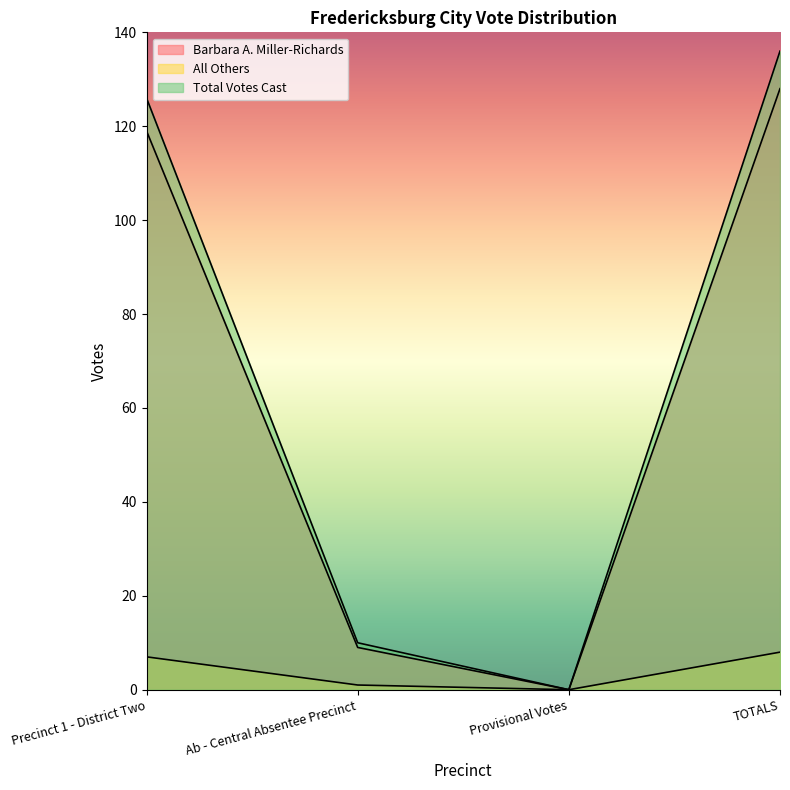

At Provisional Votes, list the series in order from largest to smallest.

Barbara A. Miller-Richards, All Others, Total Votes Cast